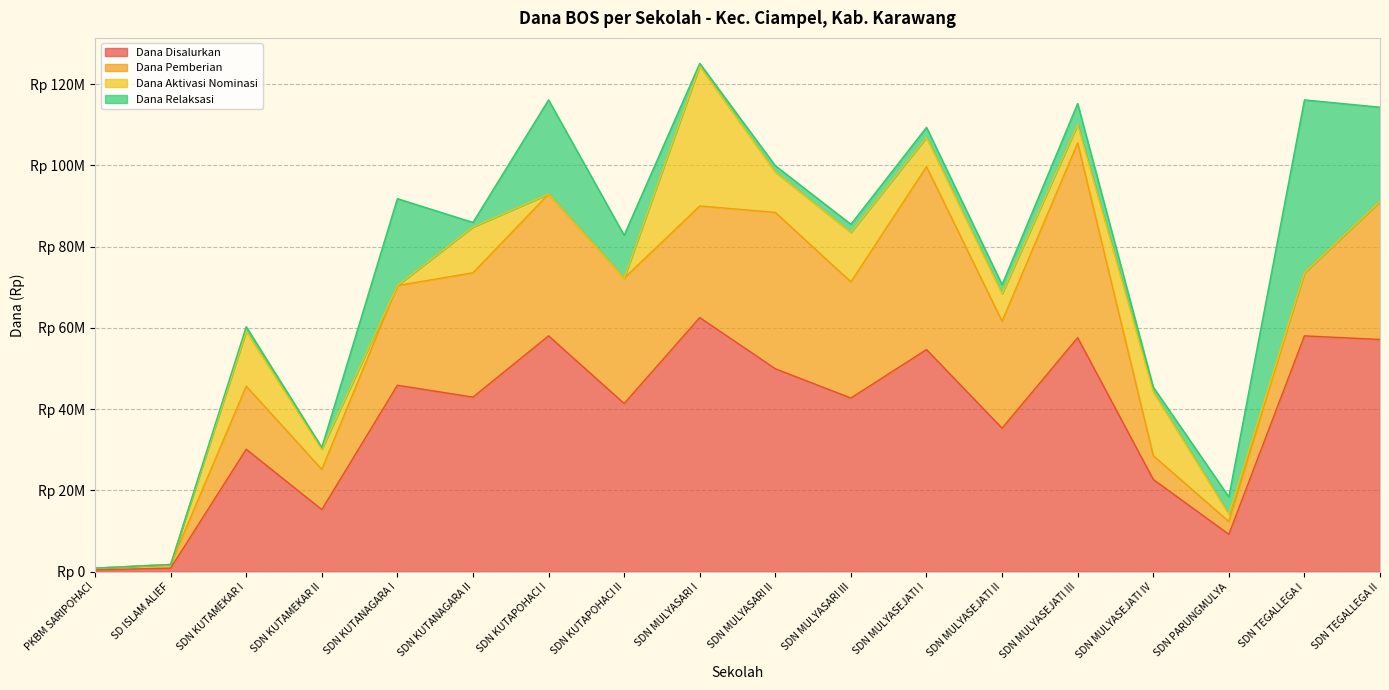

Where is the first local minimum for Dana Disalurkan?

SDN KUTAMEKAR II